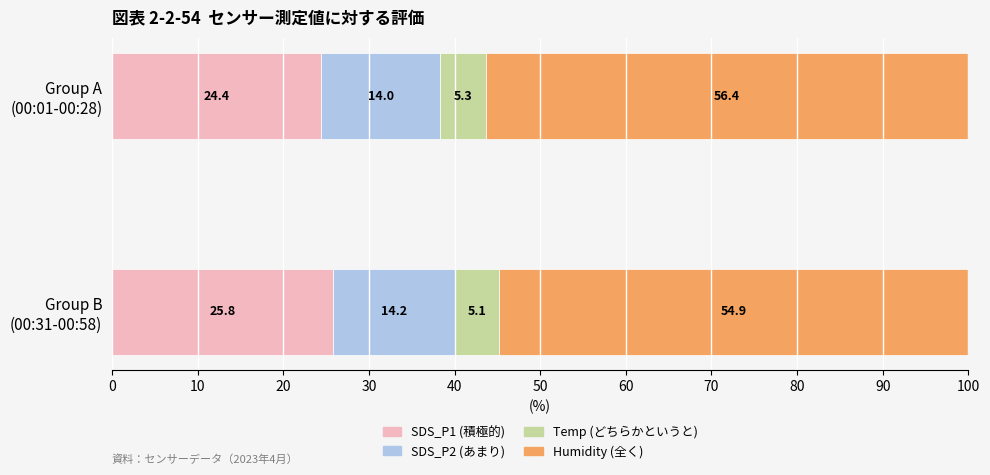

What is the sum of all SDS_P1 (積極的) values?

50.2